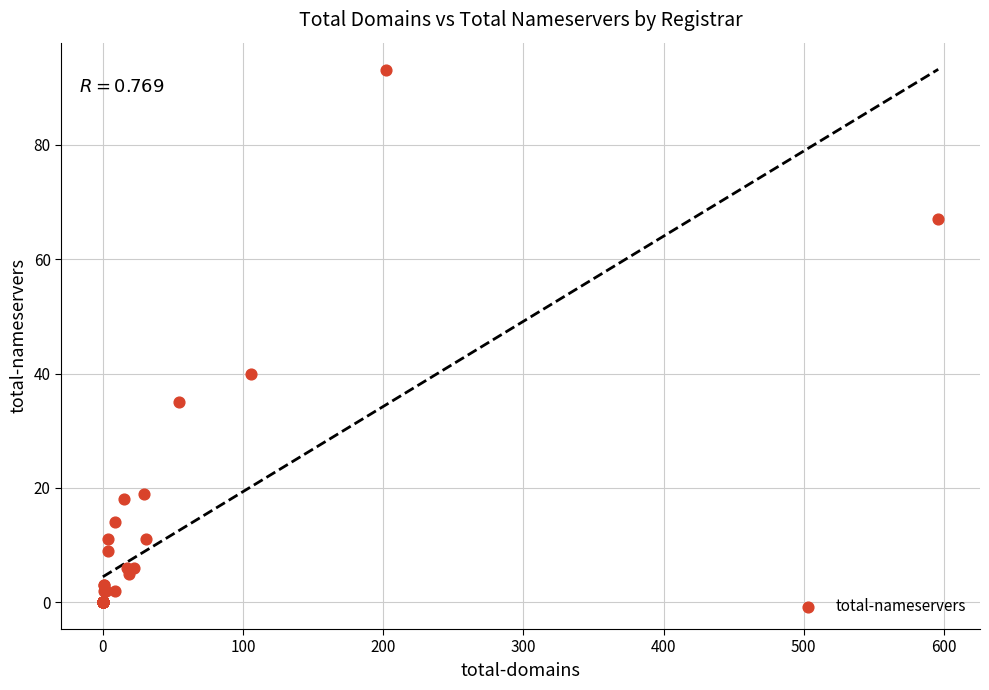

What Y value in the scatter plot is closest to 46?

40